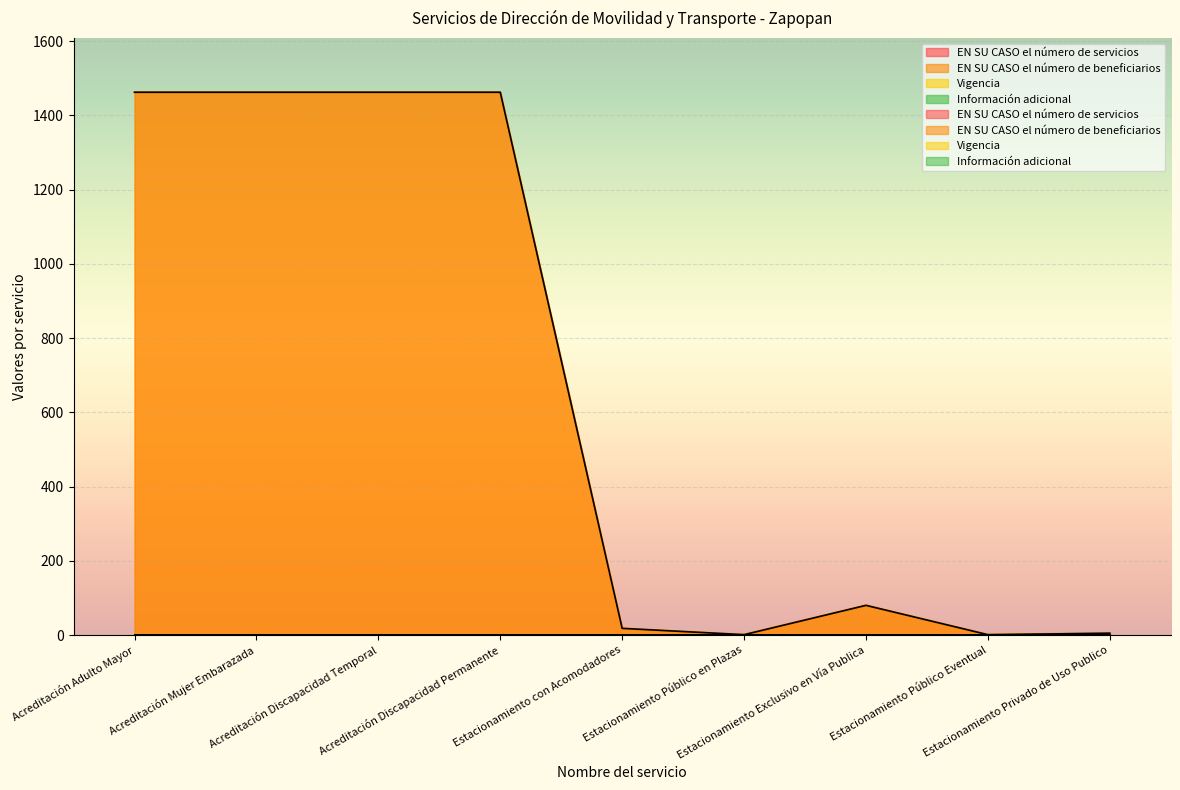

What is the minimum value shown in the chart?

1